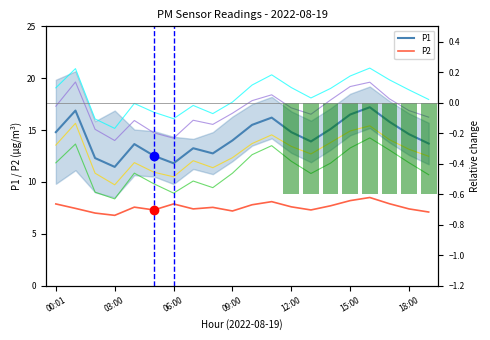

What is the average value of the P1 series?

14.3